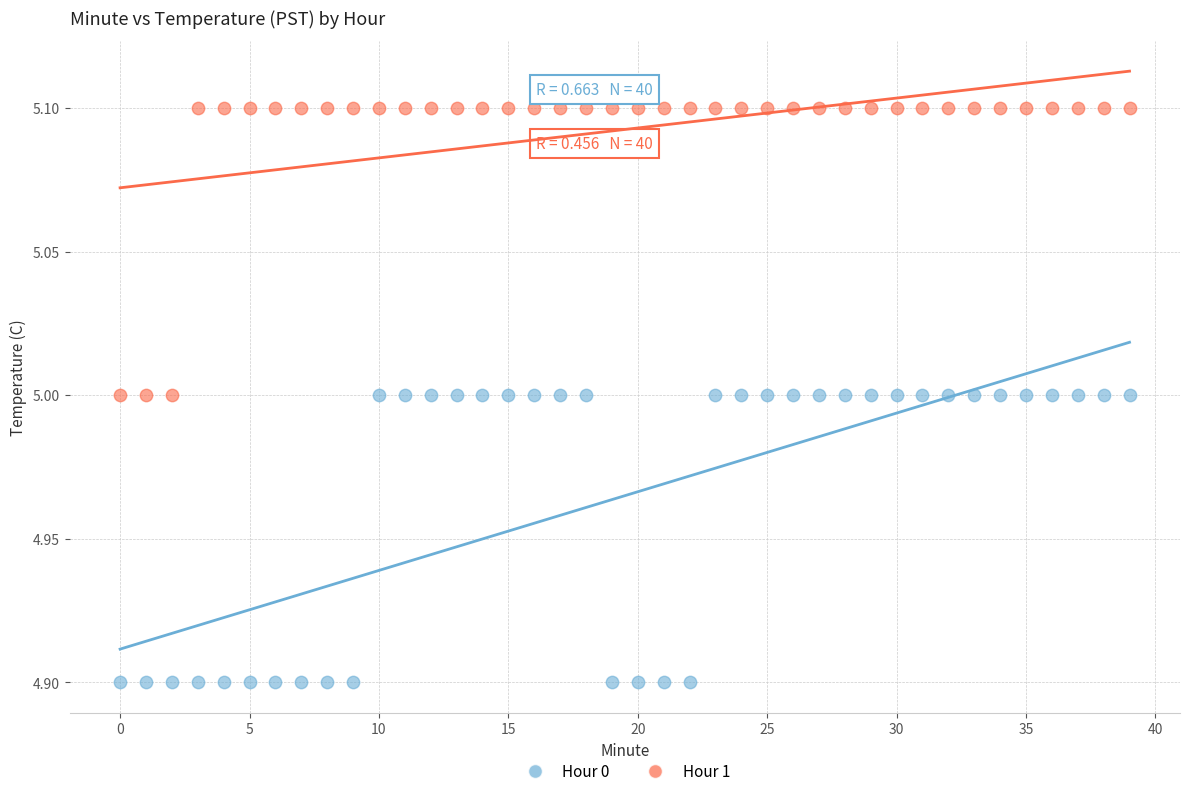

Which series contains the highest Y value?

Hour 1